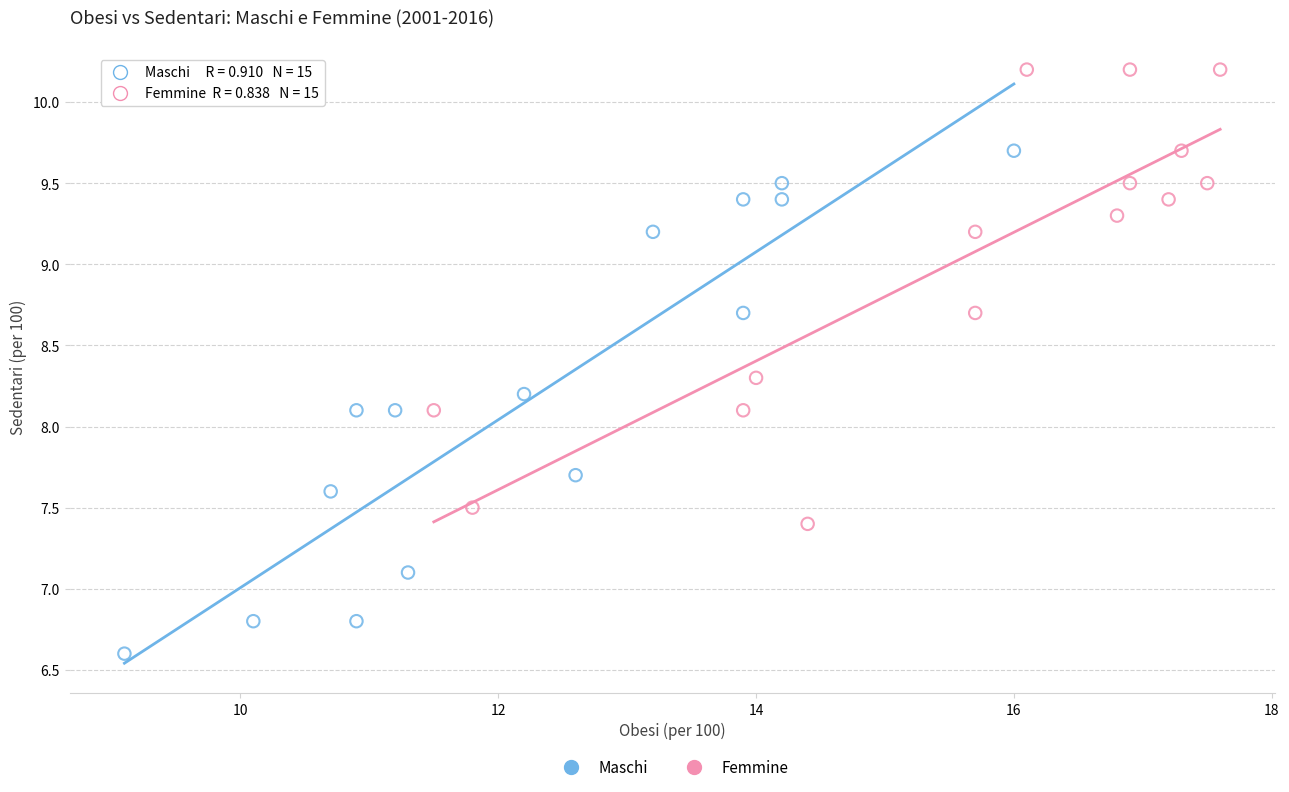

Which series has the largest Y range (max minus min)?

Maschi